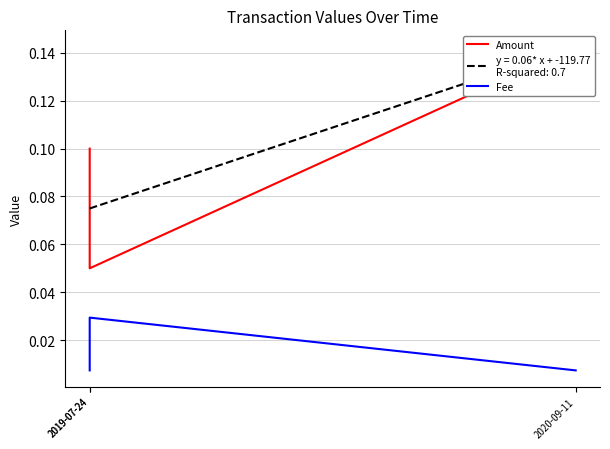

At which category is the sum across all series the highest?

2020-09-11